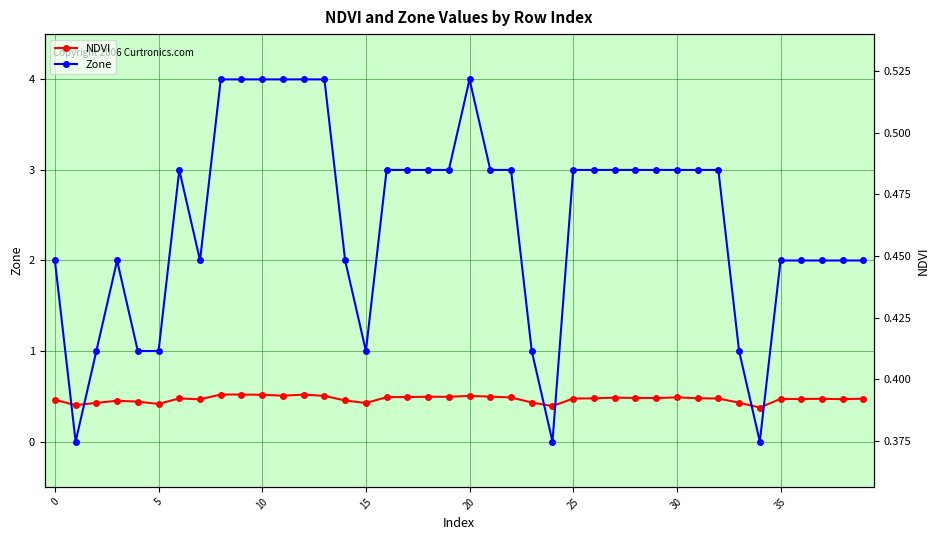

At which label does NDVI reach its minimum?

34